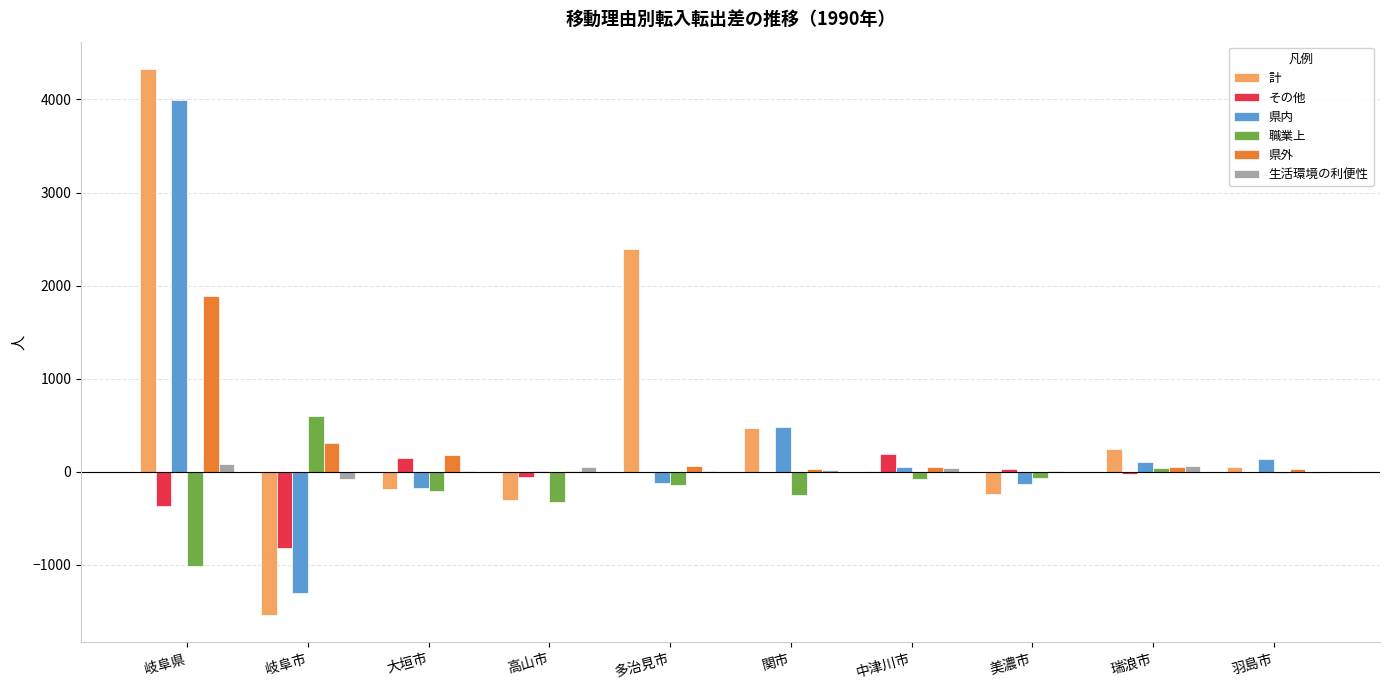

Is it true that 県外 equals 178 at 大垣市?

True